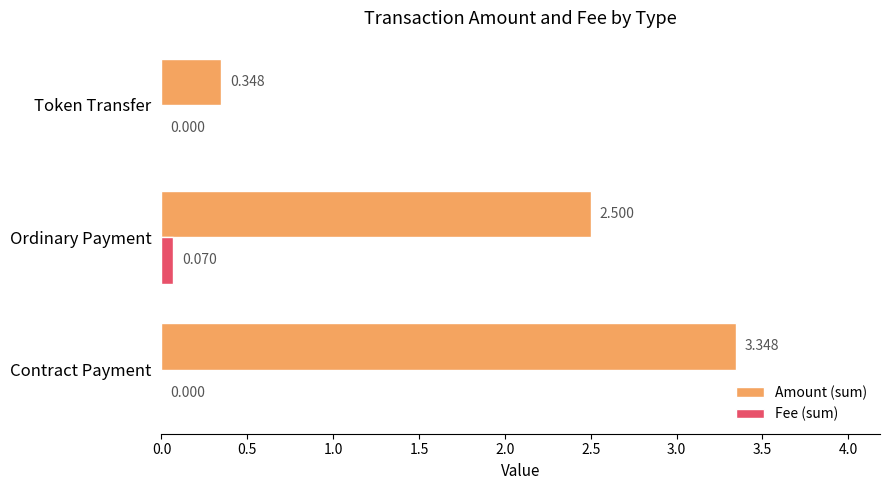

Is the value of Amount (sum) at Contract Payment greater than the value of Fee (sum) at Ordinary Payment?

Yes